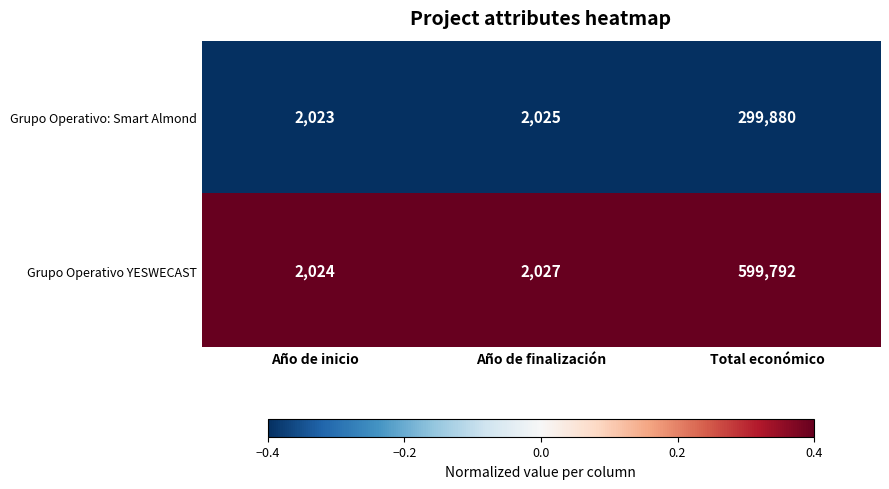

Rank the series by their maximum value, from lowest to highest.

Grupo Operativo: Smart Almond, Grupo Operativo YESWECAST